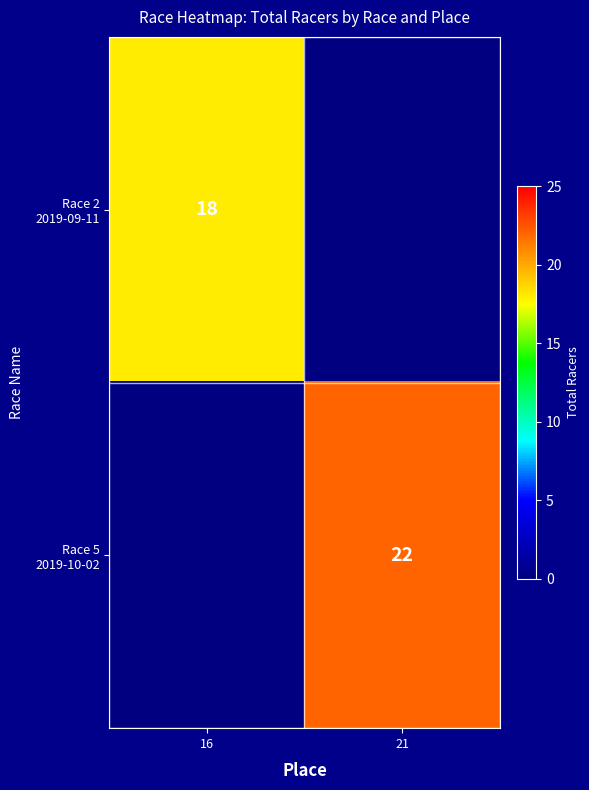

What is the average value of the Race 5 2019-10-02 series?

11